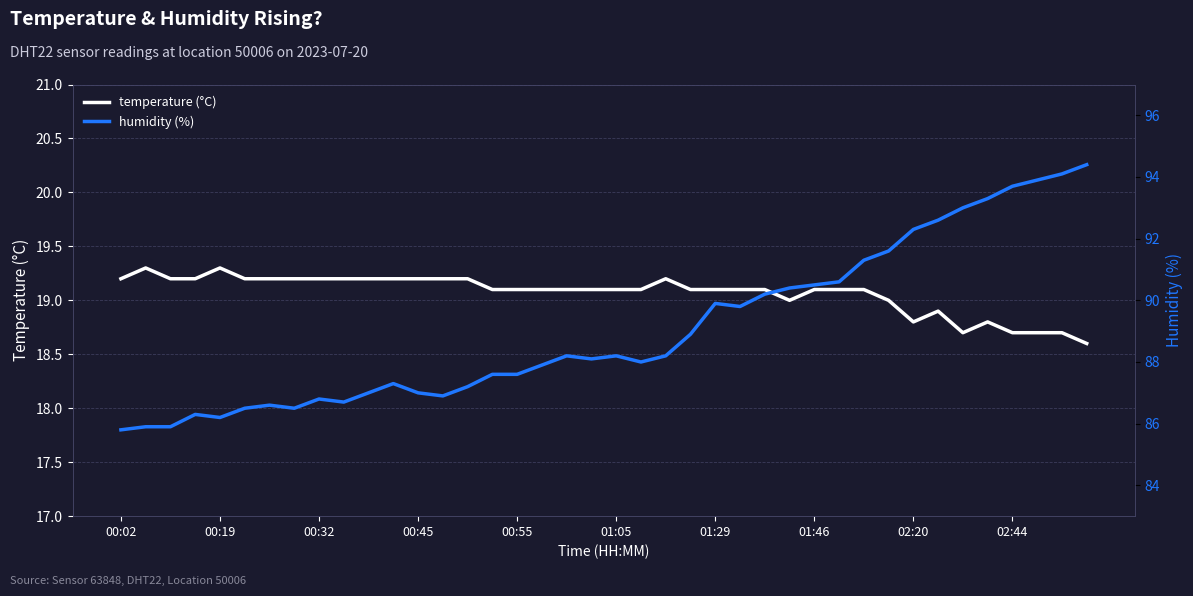

Which series has the widest spread of values?

humidity